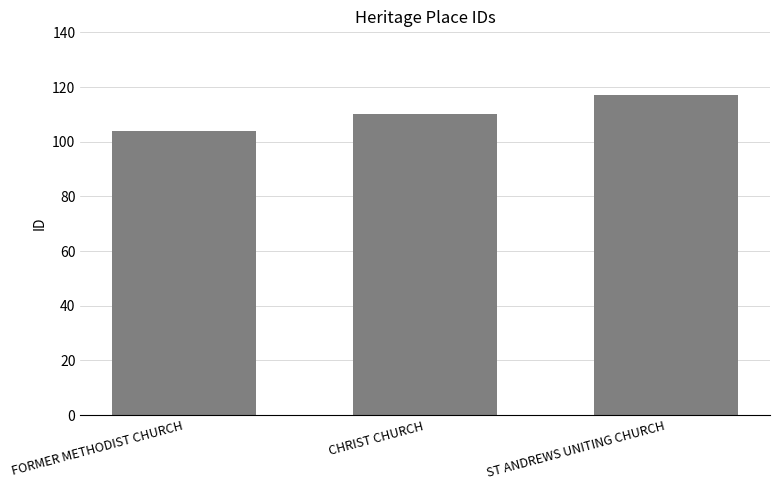

Rank the categories by value from highest to lowest.

ST ANDREWS UNITING CHURCH, CHRIST CHURCH, FORMER METHODIST CHURCH